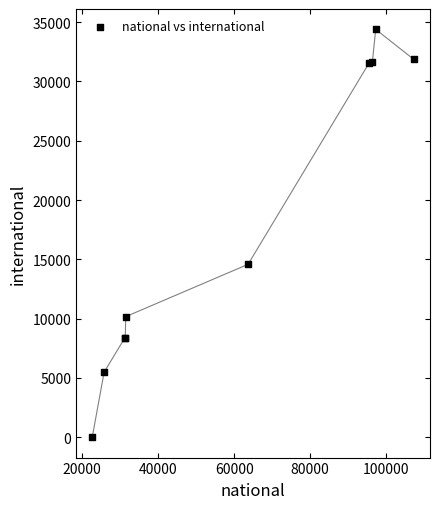

What Y value in the scatter plot is closest to 17196?

14580